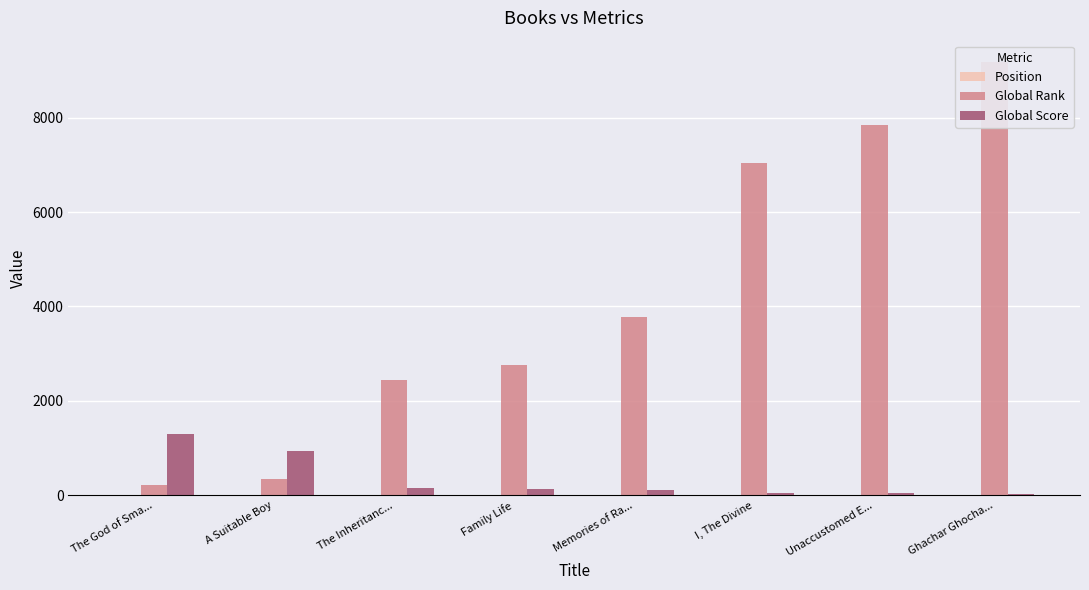

Is the value of Global Rank at Family Life greater than the value of Global Score at I, The Divine?

Yes